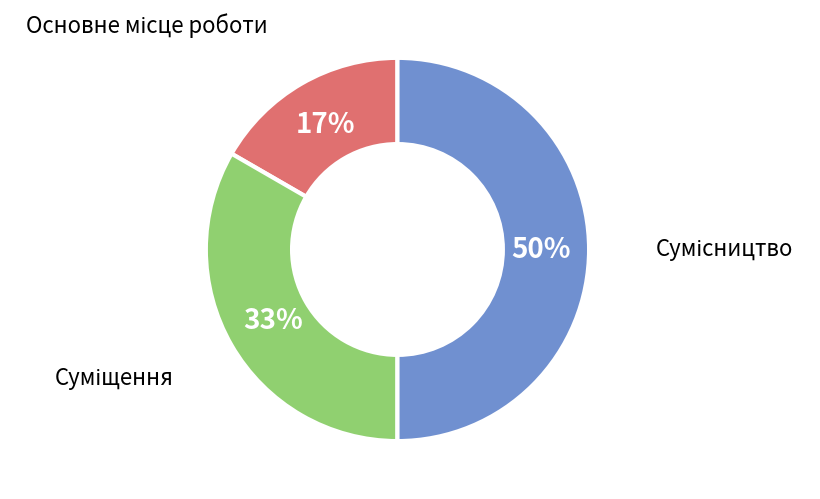

To the nearest percent, what is the difference between the largest and smallest slice percentages?

33%